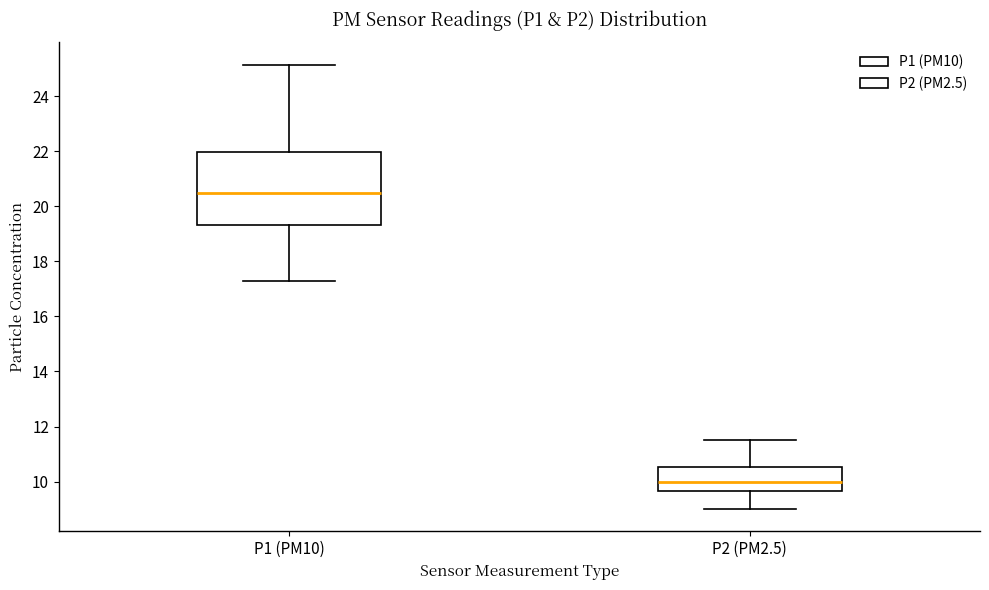

Comparing the boxes themselves (not the whiskers), which one is the tallest?

P1 (PM10)